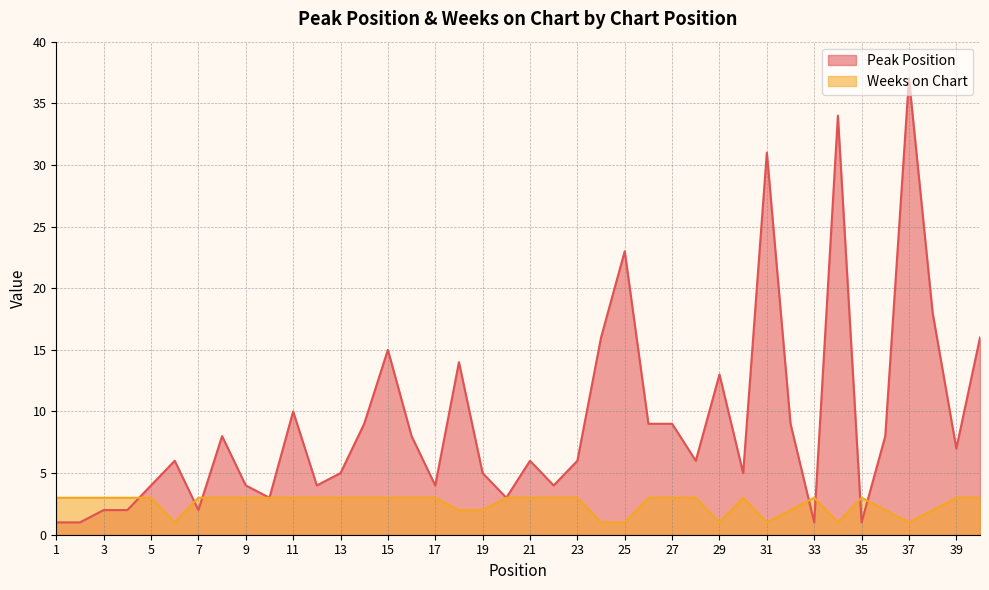

Does the chart display data point markers on the line(s)?

No